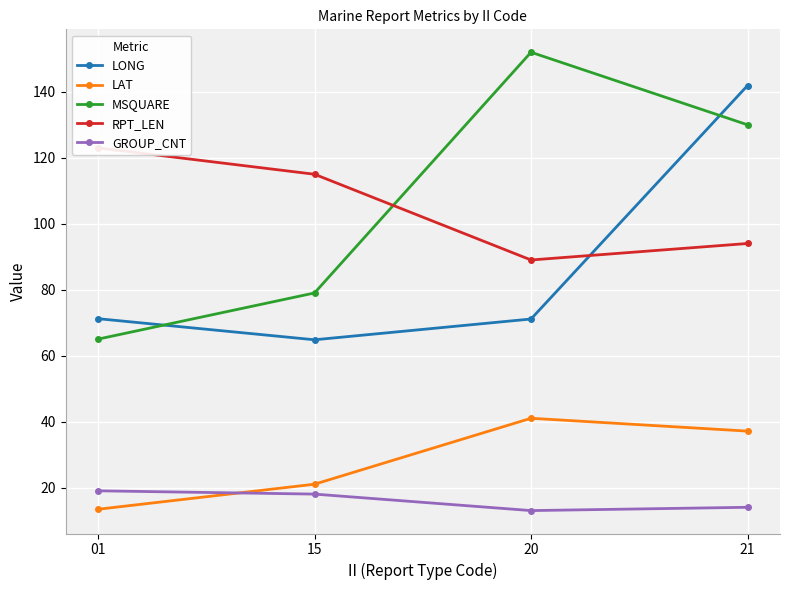

At which label does GROUP_CNT first exceed 18?

01